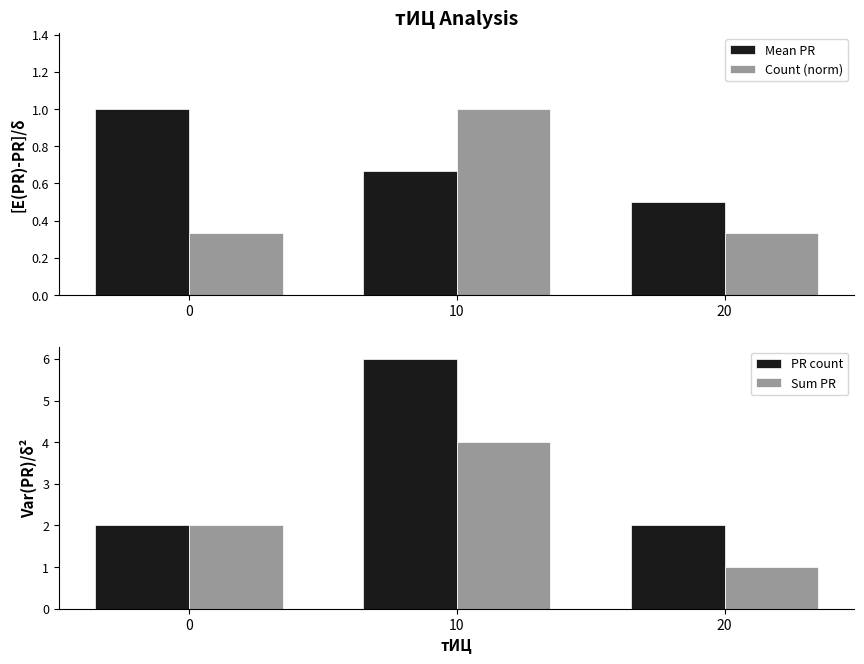

What are all the series names shown in the legend?

Mean PR, Count (norm), PR count, Sum PR